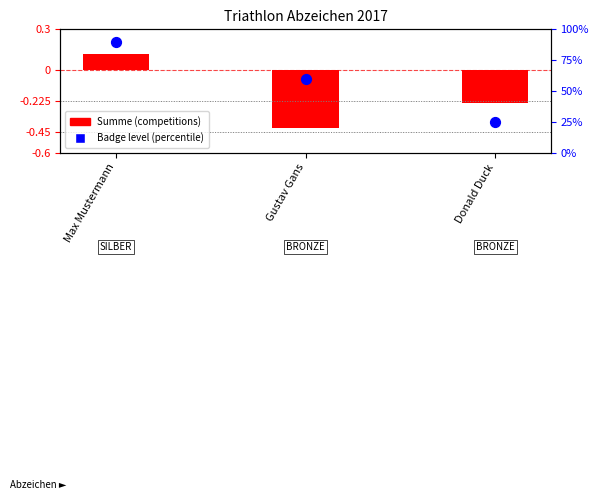

What are all the series names shown in the legend?

Summe (competitions), Badge level (percentile)